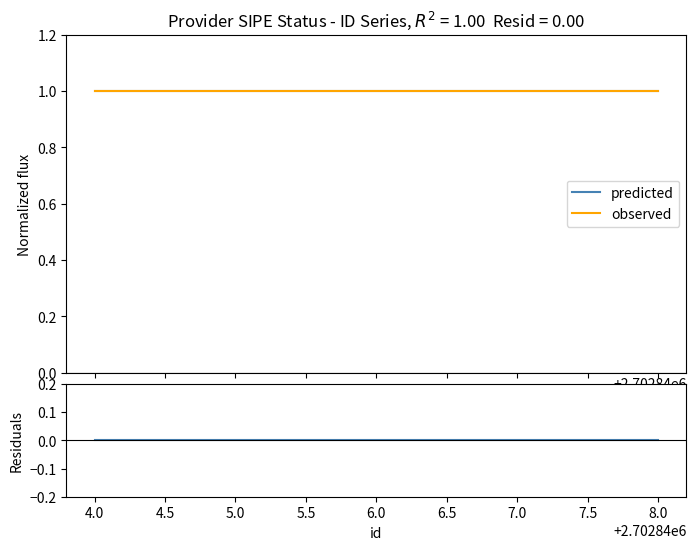

What is the value of the observed point at the 5th from the left?

1